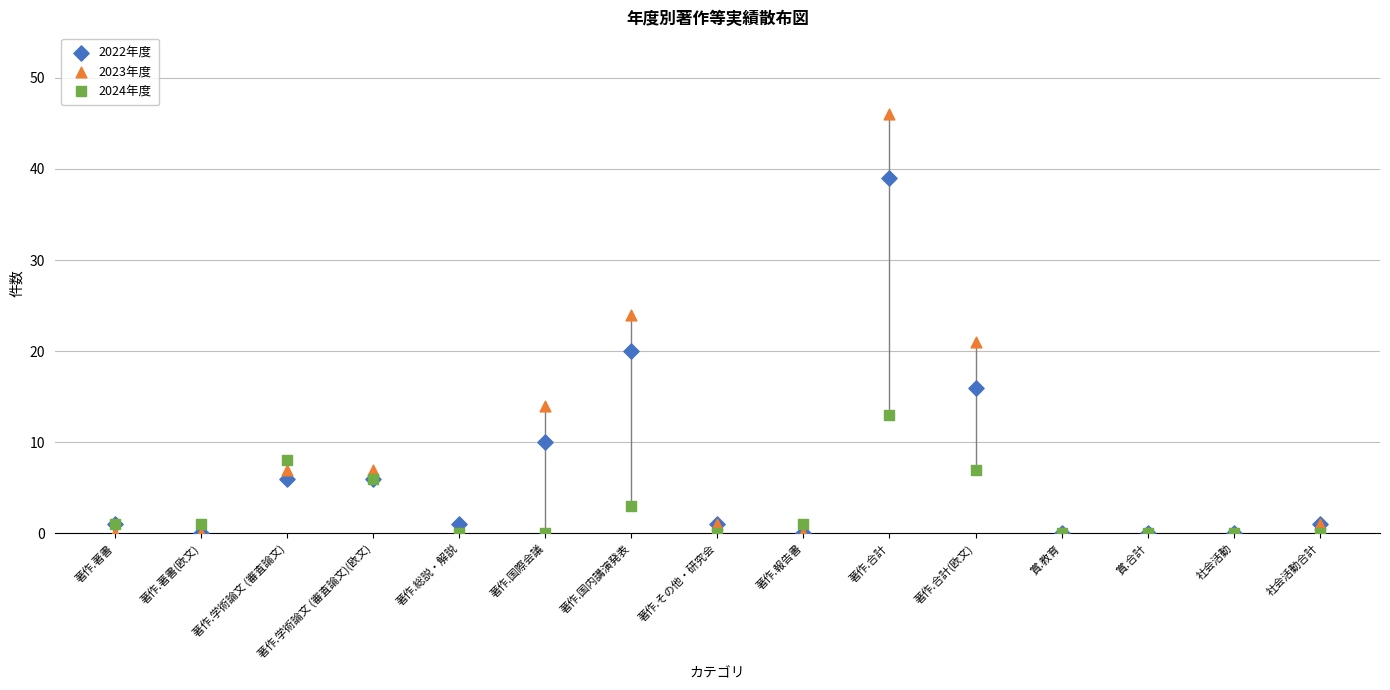

In the 2023年度 series, what Y value is closest to 23?

24